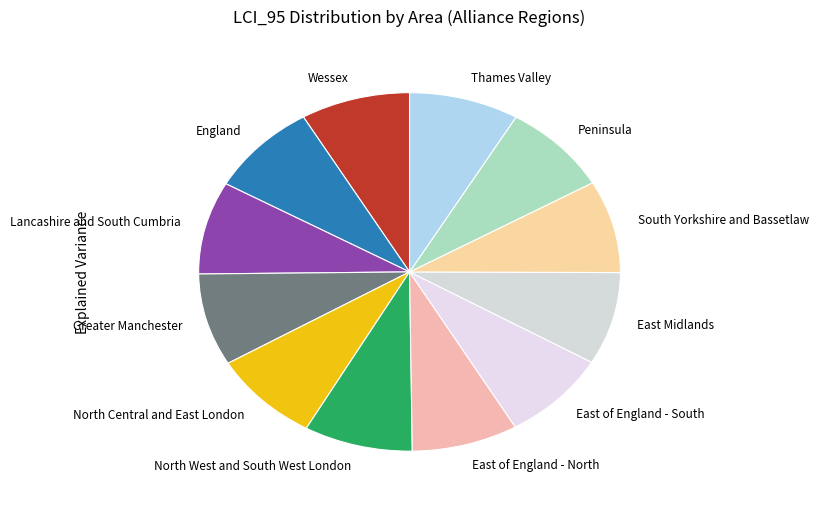

Is there a majority slice in this chart?

No